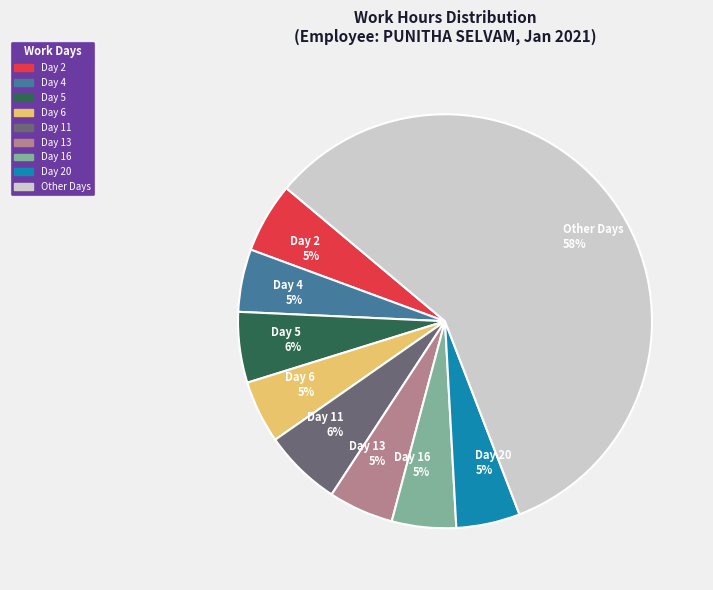

Does any single category account for the majority?

No